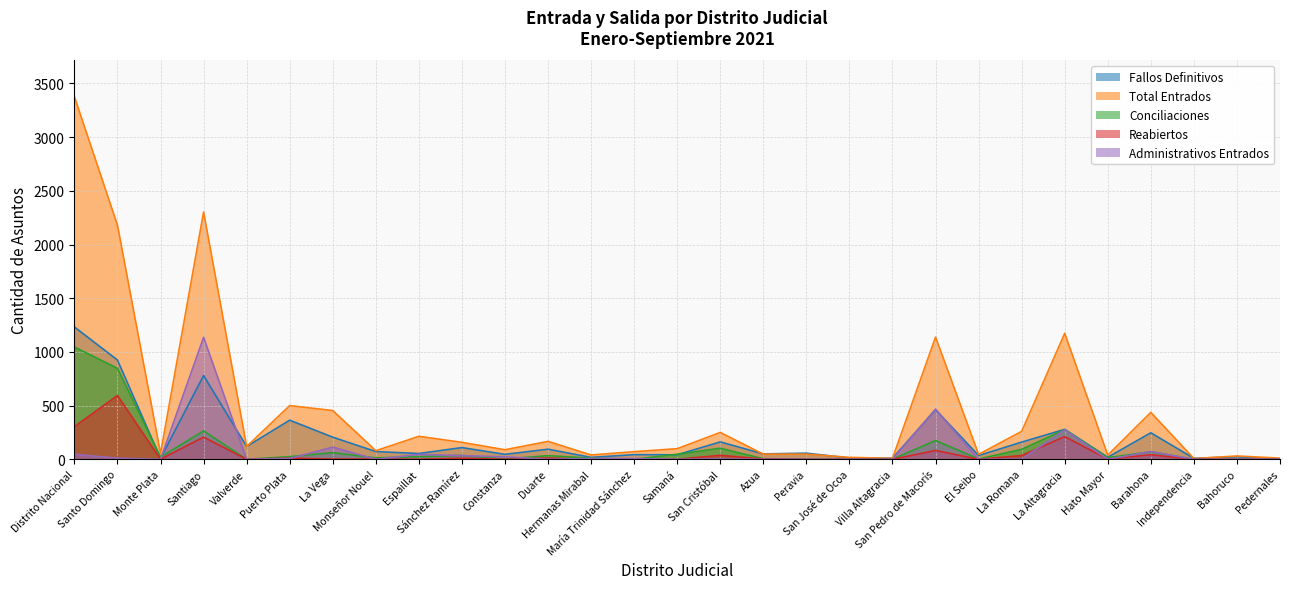

How many values in the Reabiertos series are below 2?

14